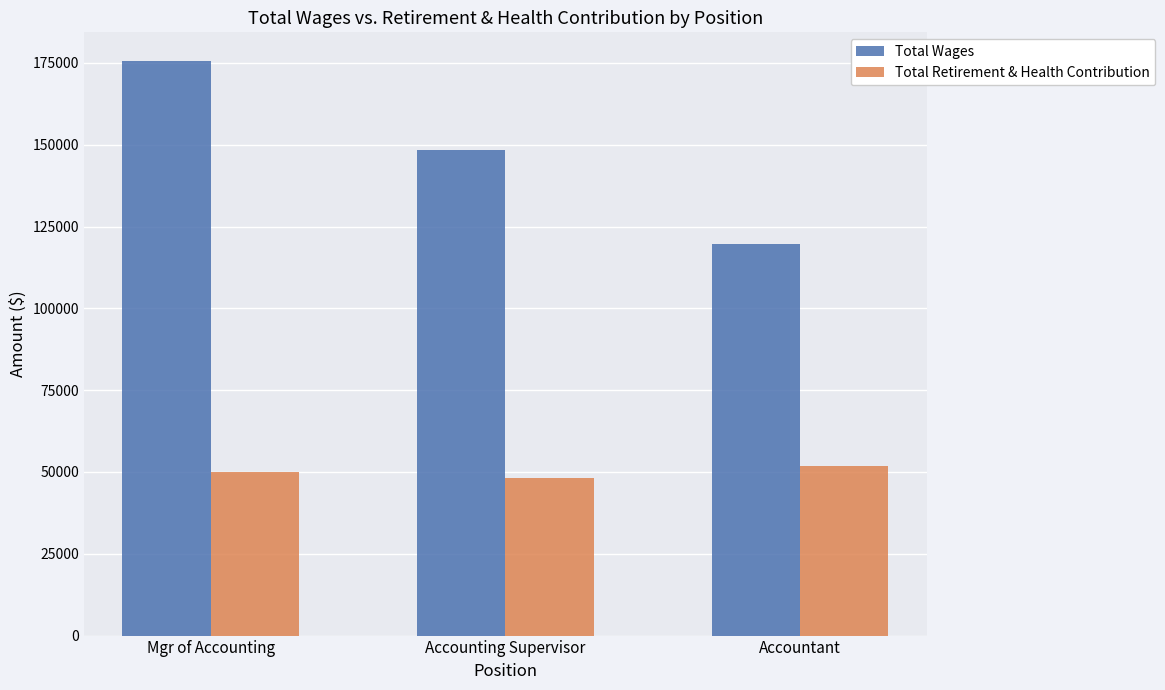

At Accounting Supervisor, list the series in order from smallest to largest.

Total Retirement & Health Contribution, Total Wages